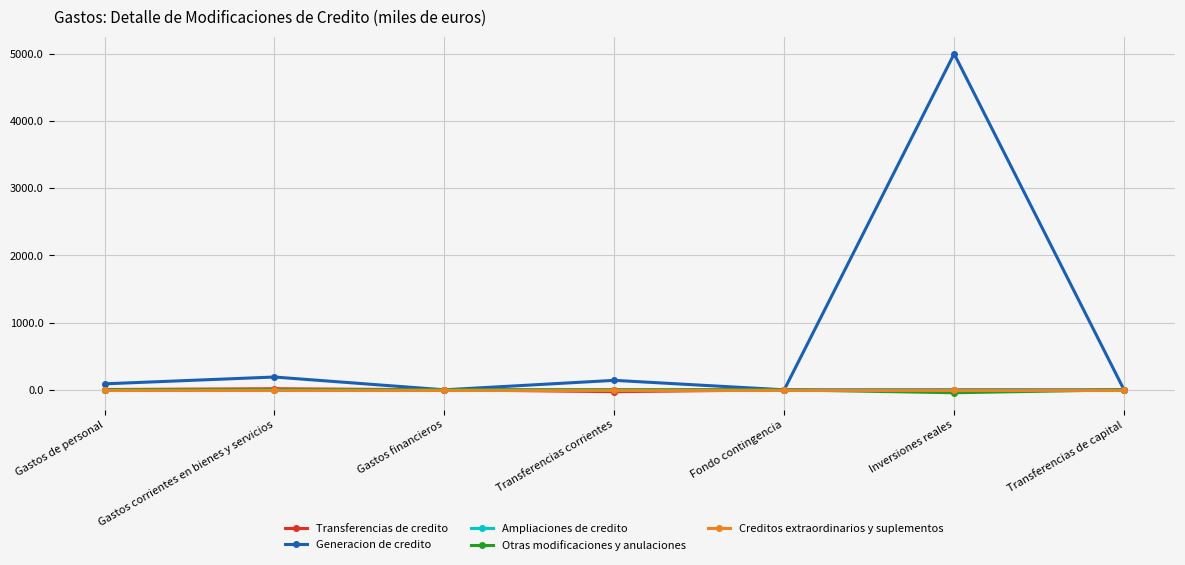

Which series has the largest total across all categories?

Generacion de credito